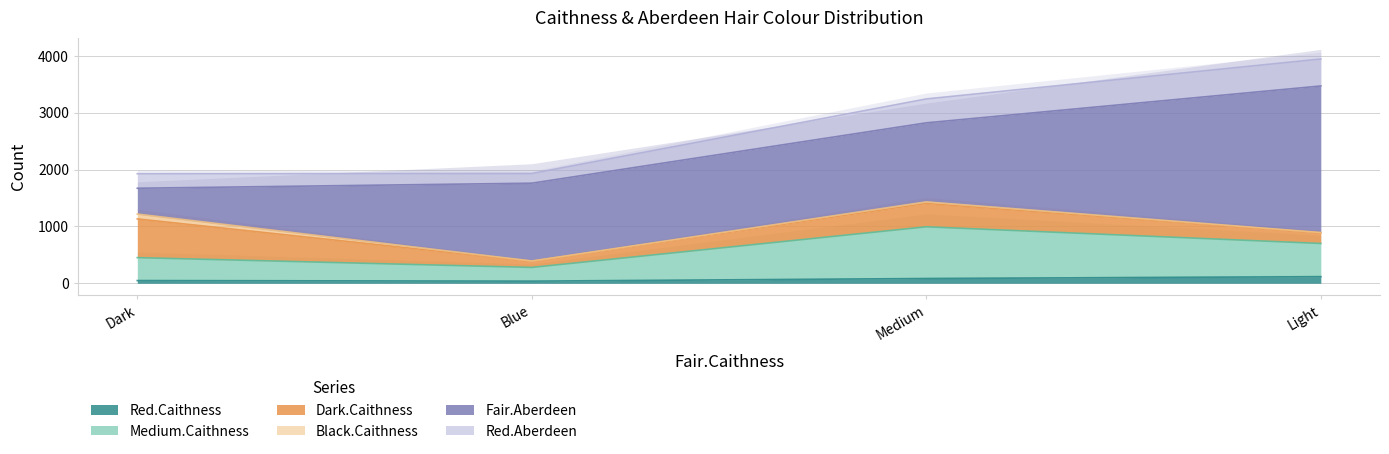

At which category is the sum across all series the highest?

Light